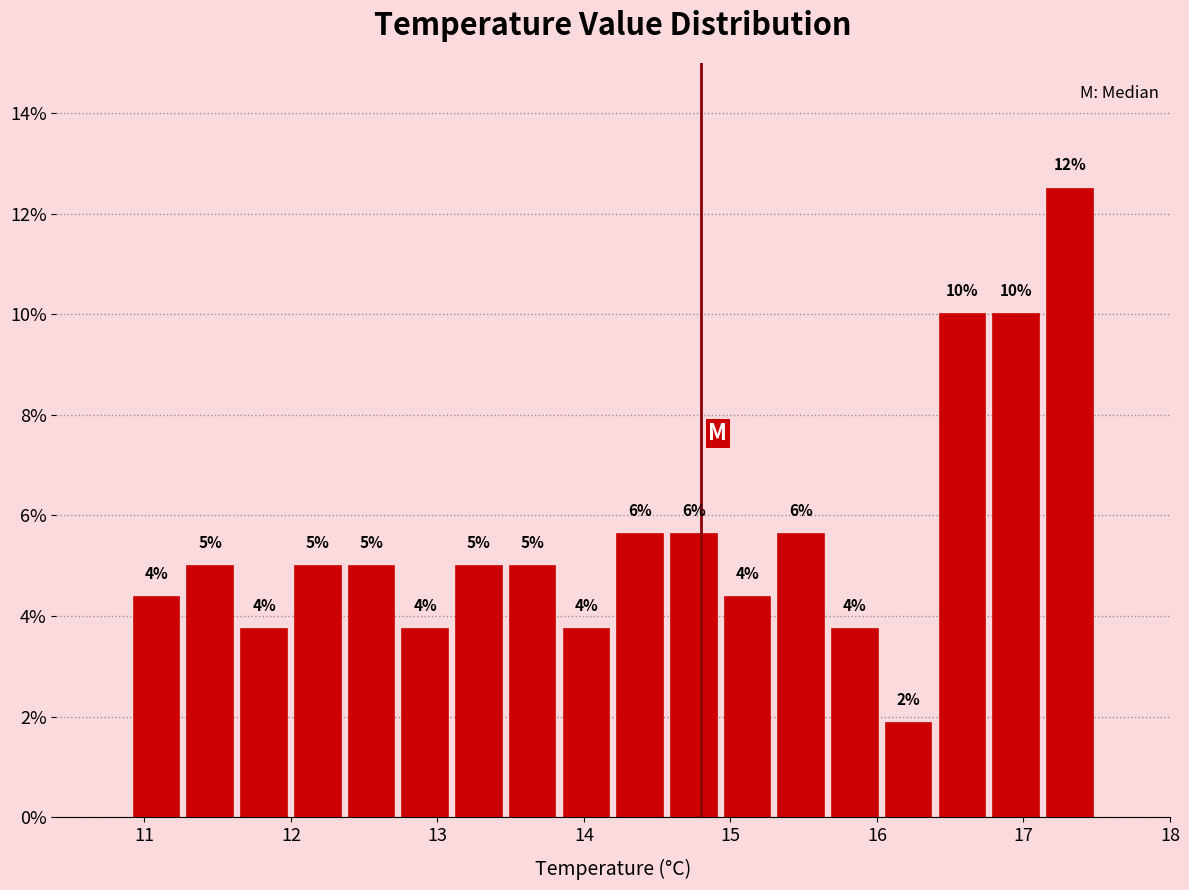

Read against the x-axis, roughly where is the centre of the tallest bar?

17.3